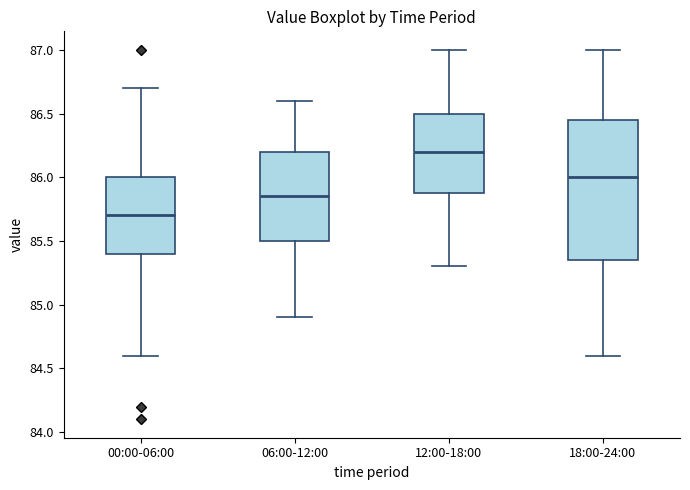

Which box has the lowest median line?

00:00-06:00